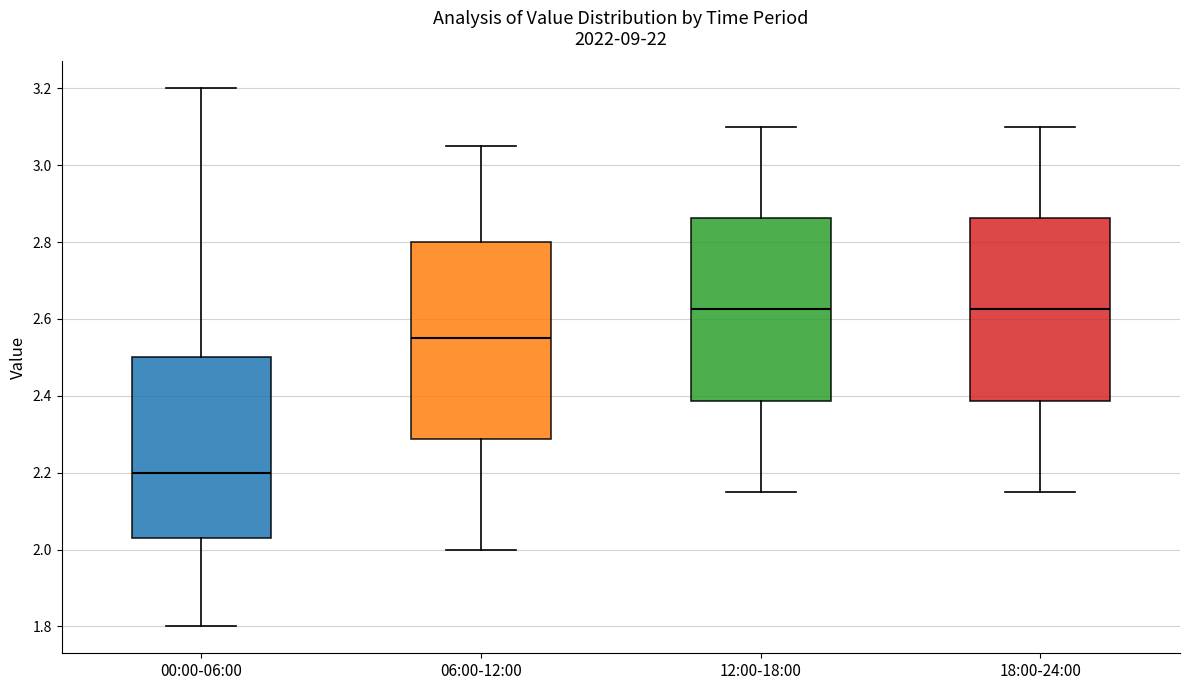

Where does the median line of the box for 18:00-24:00 sit on the y-axis? The values are not printed on the chart, so give them approximately, as read against the axis.

2.62